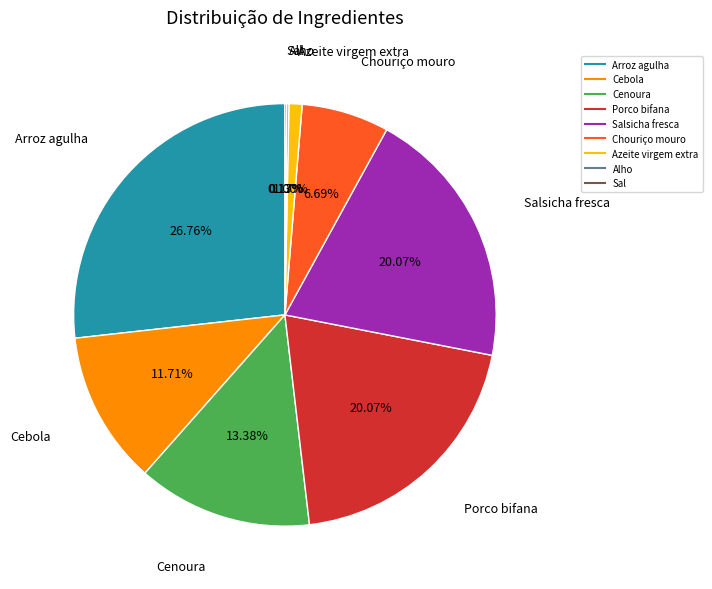

Does any single category account for the majority?

No